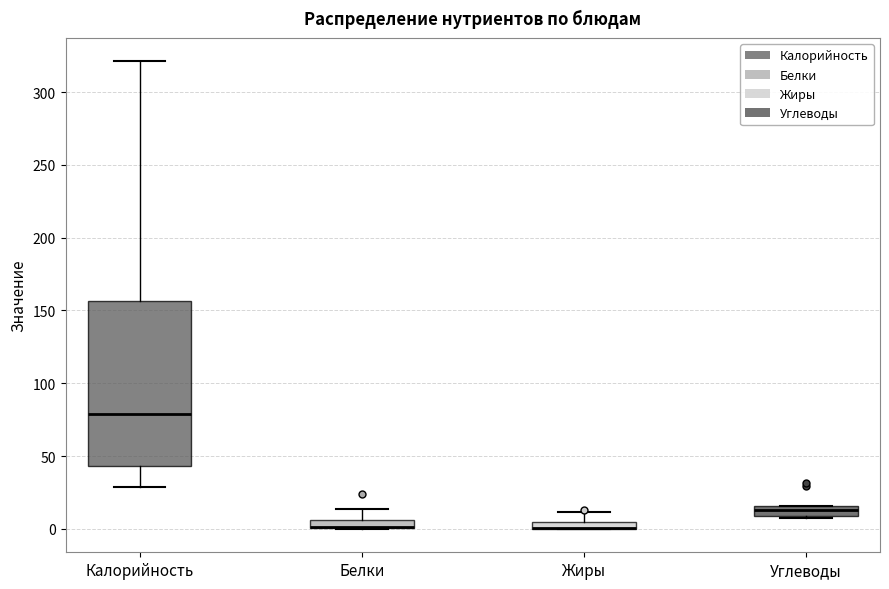

Which box is the tallest, from its lower edge to its upper edge?

Калорийность